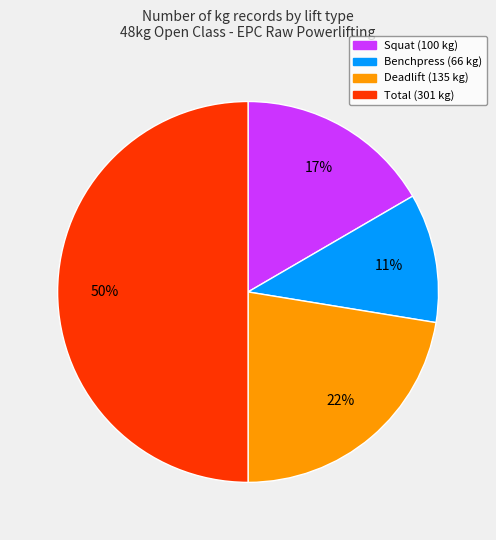

How many slices are in this pie chart?

4